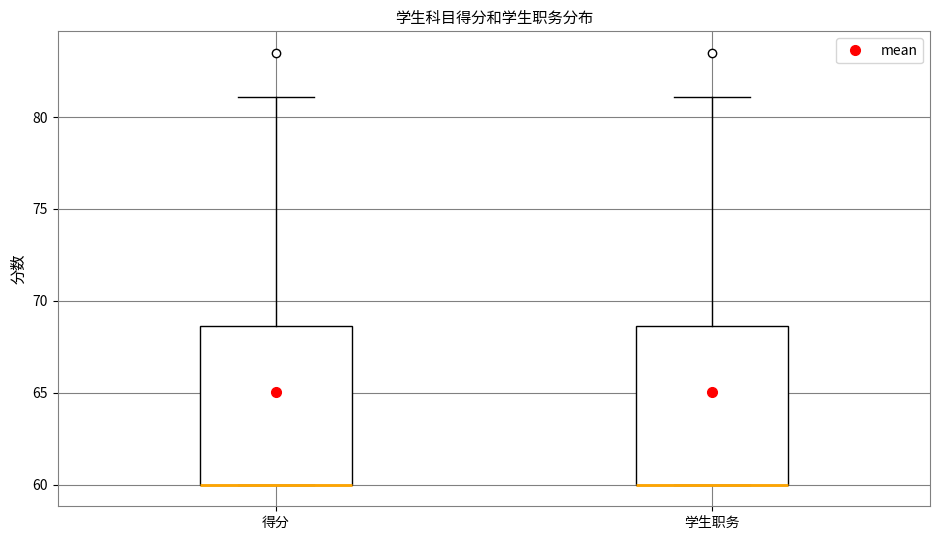

Reading left to right, transcribe this box plot: for each box, give where its median line is, the range the box spans, and where its two whiskers end, as read against the y-axis. The values are not printed on the chart, so give them approximately, as read against the axis.

得分: median 60.0 (drawn on the box's lower edge), box 60.0 to 68.5, whiskers 60.0 to 81.0
学生职务: median 60.0 (drawn on the box's lower edge), box 60.0 to 68.5, whiskers 60.0 to 81.0